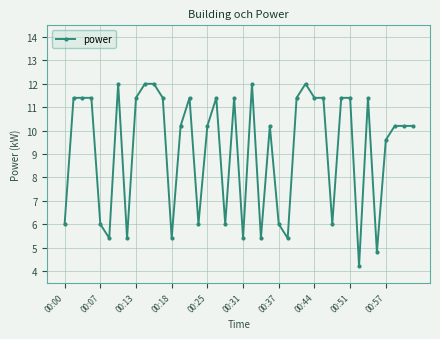

True or false: there are more than 2 points higher than both neighbors.

True